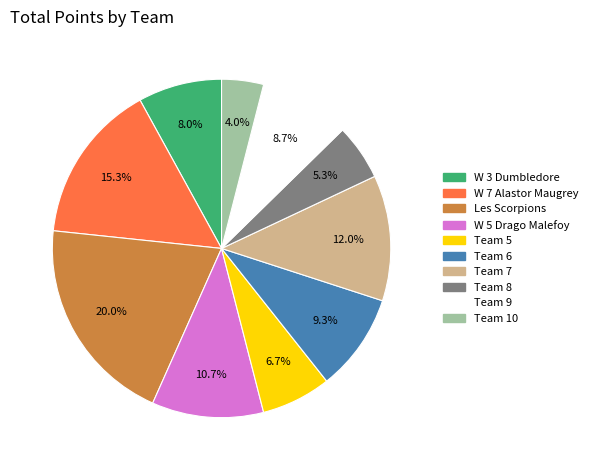

How many segments does this pie chart have?

10